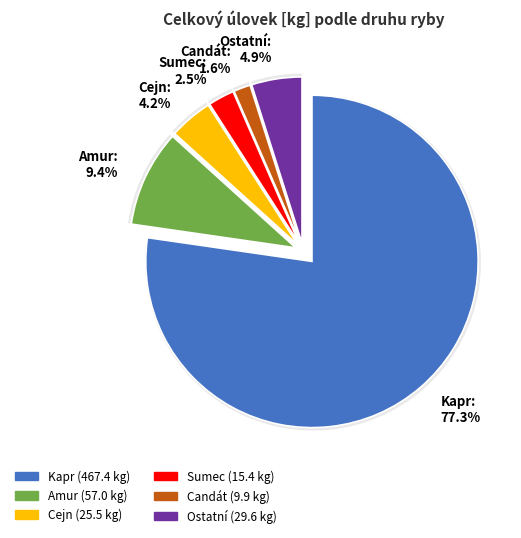

Which slice is the smallest?

Candát